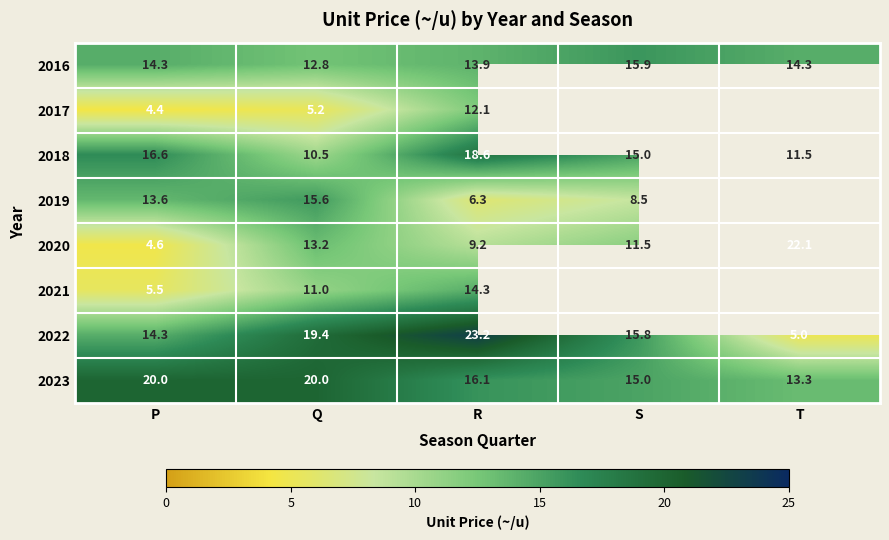

True or false: 2019 has a value of 8.5 at S.

True